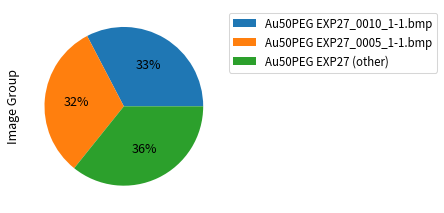

Is the sum of Au50PEG EXP27_0005_1-1.bmp and Au50PEG EXP27 (other) greater than half?

Yes